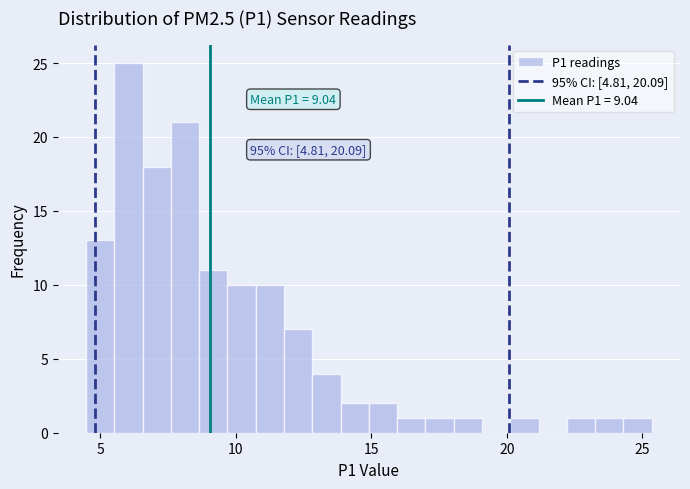

Read against the x-axis, roughly where is the centre of the tallest bar?

6.0